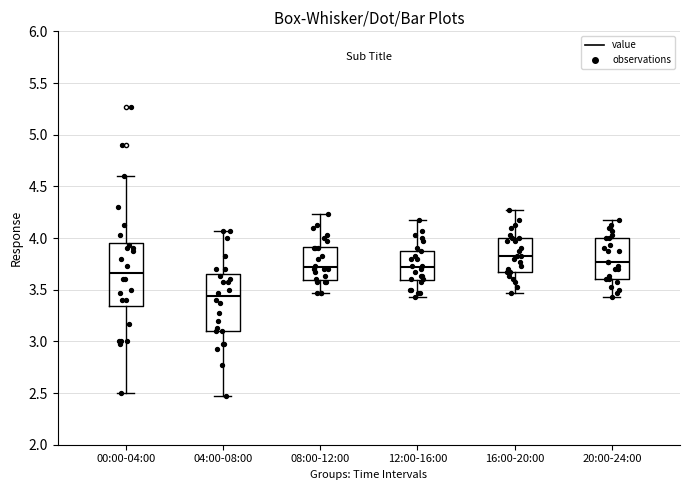

Which box's median line is the lowest?

04:00-08:00